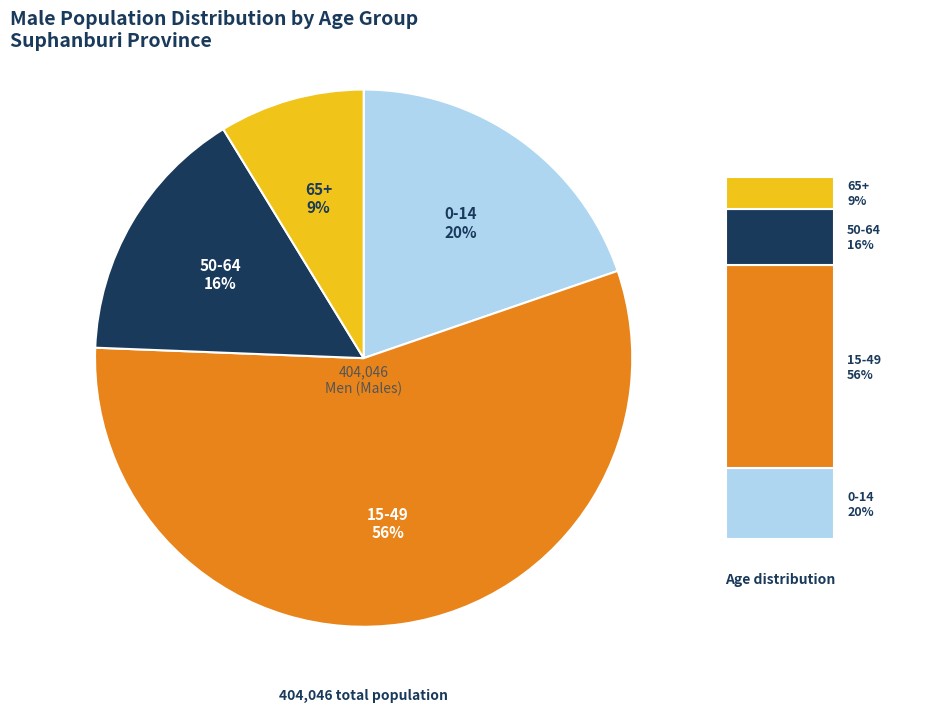

Which slice represents more than half of the pie?

15-49